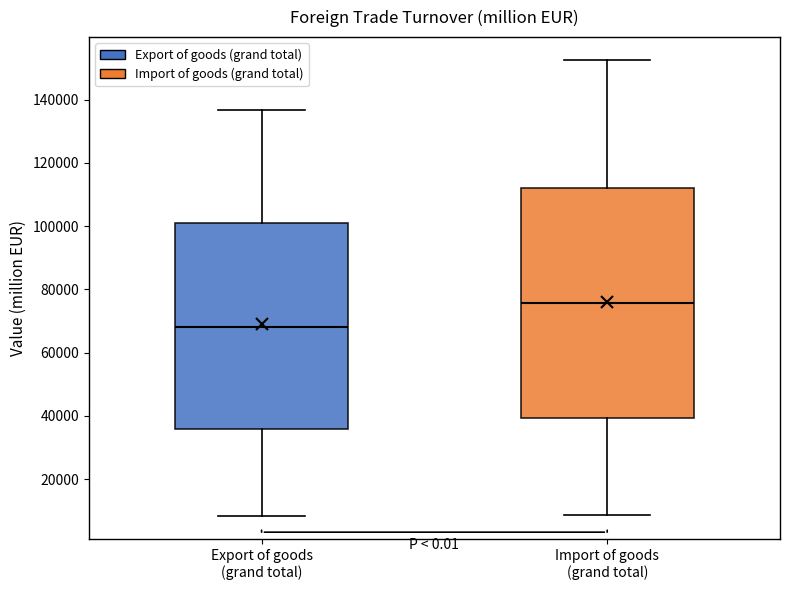

Reading left to right, transcribe this box plot: for each box, give where its median line is, the range the box spans, and where its two whiskers end, as read against the y-axis. The values are not printed on the chart, so give them approximately, as read against the axis.

Export of goods (grand total): median 68000, box 36000 to 102000, whiskers 8000 to 136000
Import of goods (grand total): median 76000, box 40000 to 112000, whiskers 8000 to 152000